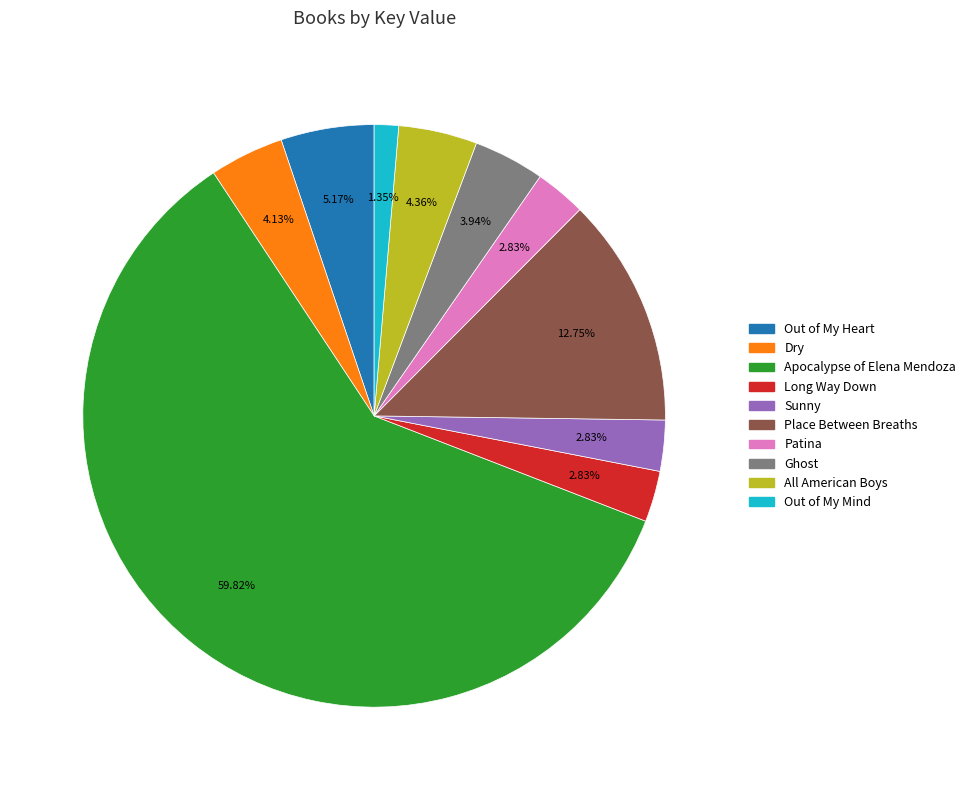

Approximately how many times larger is the value at All American Boys compared to Dry?

1.1